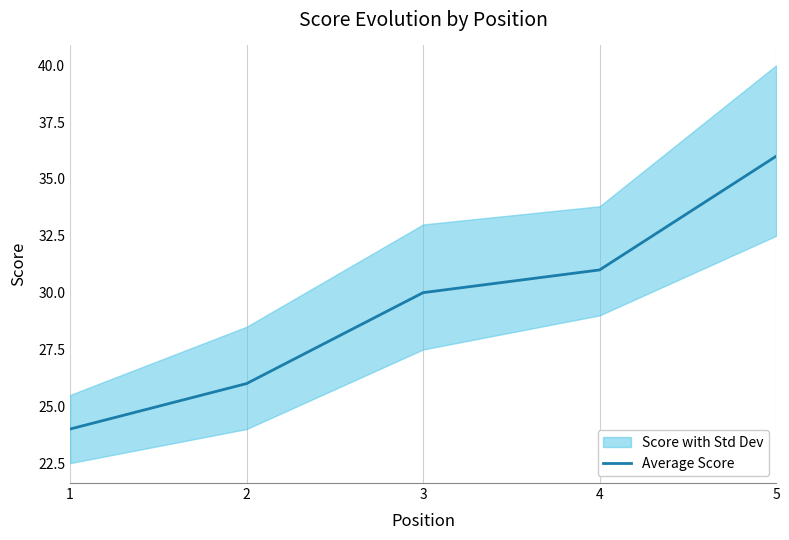

True or false: the data shows 14 at 4.

False